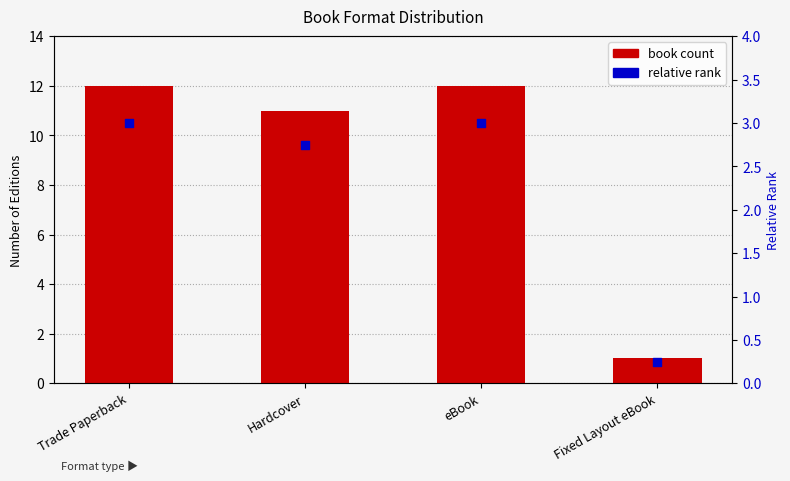

Which series has the widest spread of Y values?

book count